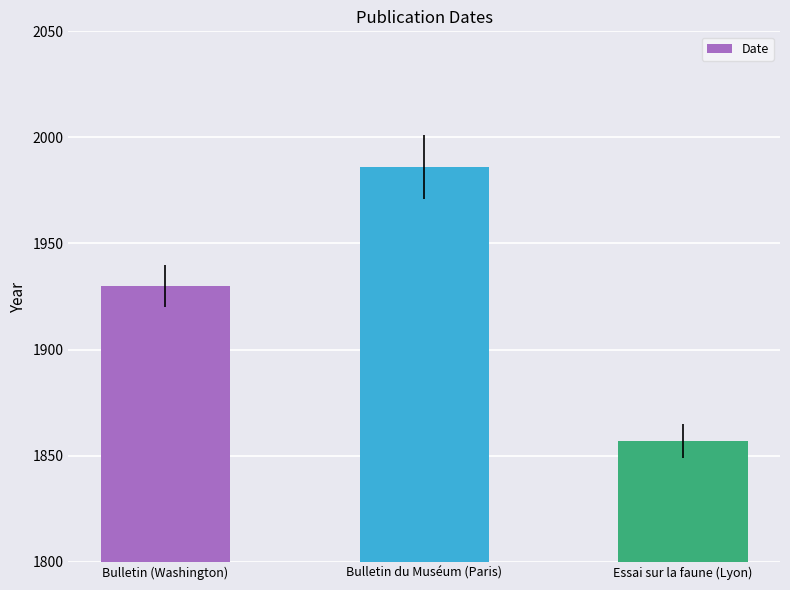

List the labels in order of value, smallest first.

Essai sur la faune (Lyon), Bulletin (Washington), Bulletin du Muséum (Paris)